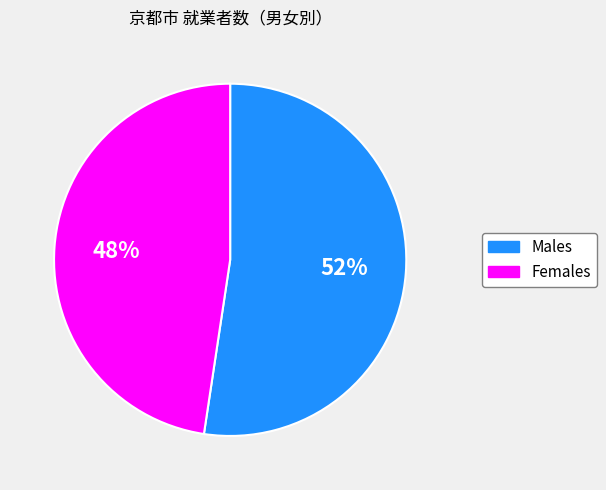

To the nearest percent, what is the average slice percentage?

50%